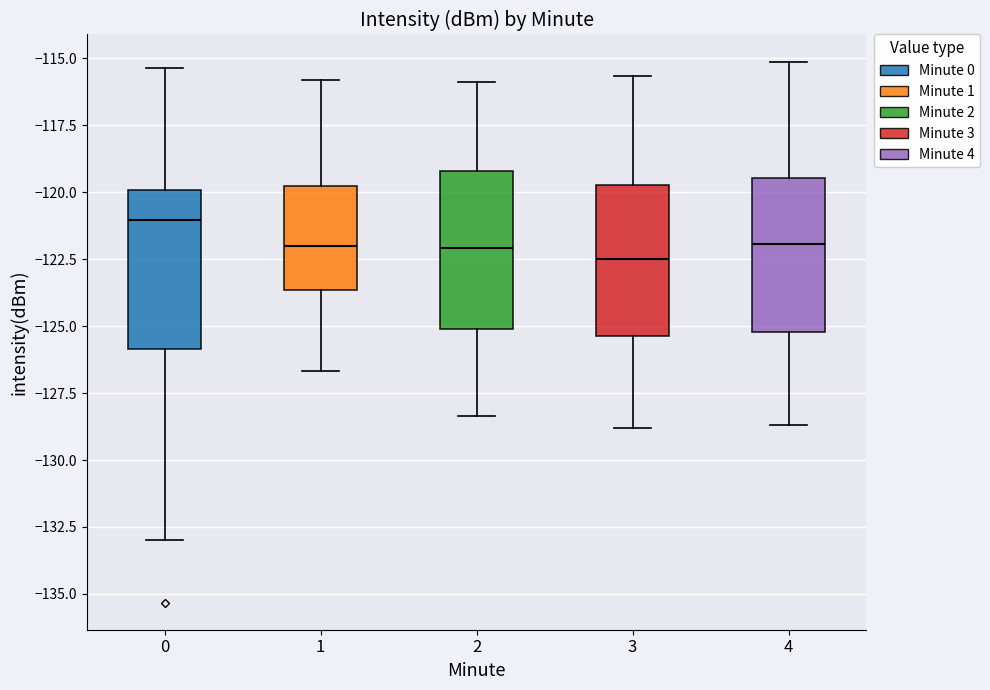

Reading left to right, transcribe this box plot: for each box, give where its median line is, the range the box spans, and where its two whiskers end, as read against the y-axis. The values are not printed on the chart, so give them approximately, as read against the axis.

0: median -121.0, box -126.0 to -120.0, whiskers -133.0 to -115.5
1: median -122.0, box -123.5 to -120.0, whiskers -126.5 to -116.0
2: median -122.0, box -125.0 to -119.0, whiskers -128.5 to -116.0
3: median -122.5, box -125.5 to -119.5, whiskers -129.0 to -115.5
4: median -122.0, box -125.0 to -119.5, whiskers -128.5 to -115.0